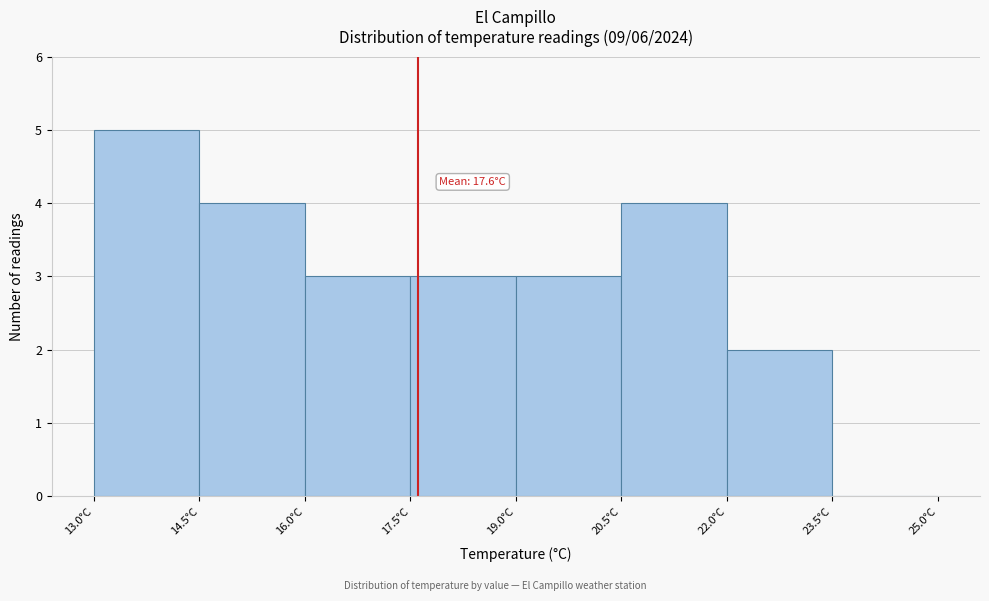

Which range on the x-axis has the tallest bar?

13.0 to 14.5